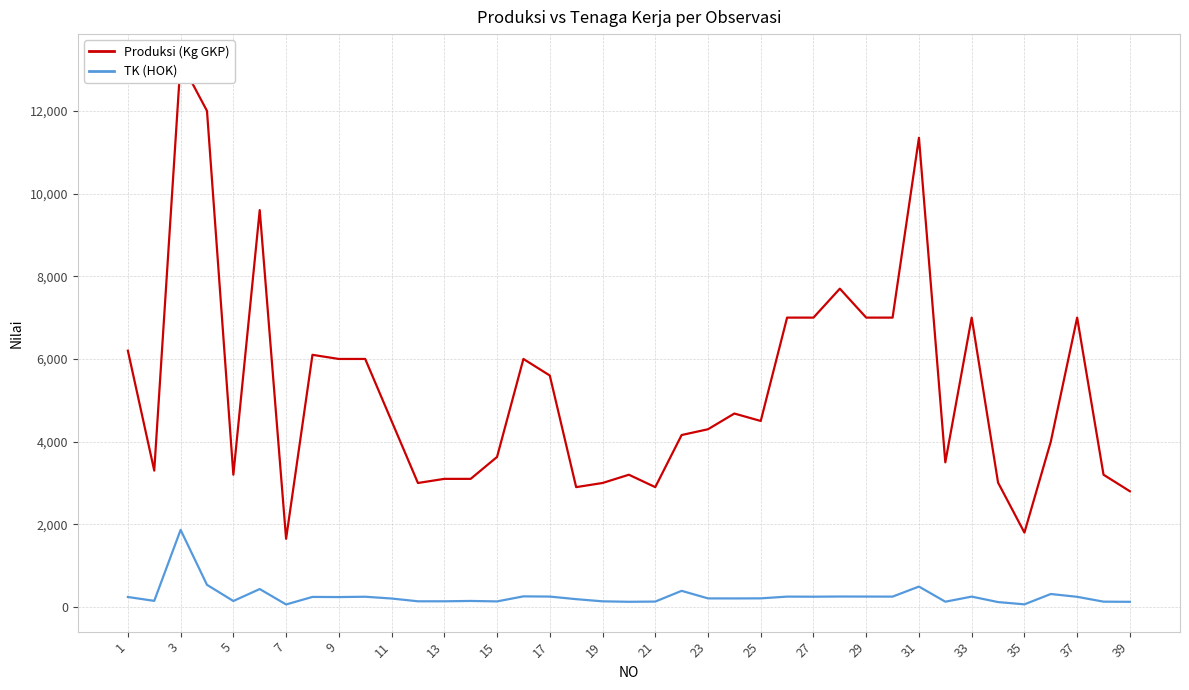

What are all the series names shown in the legend?

Produksi (Kg GKP), TK (HOK)